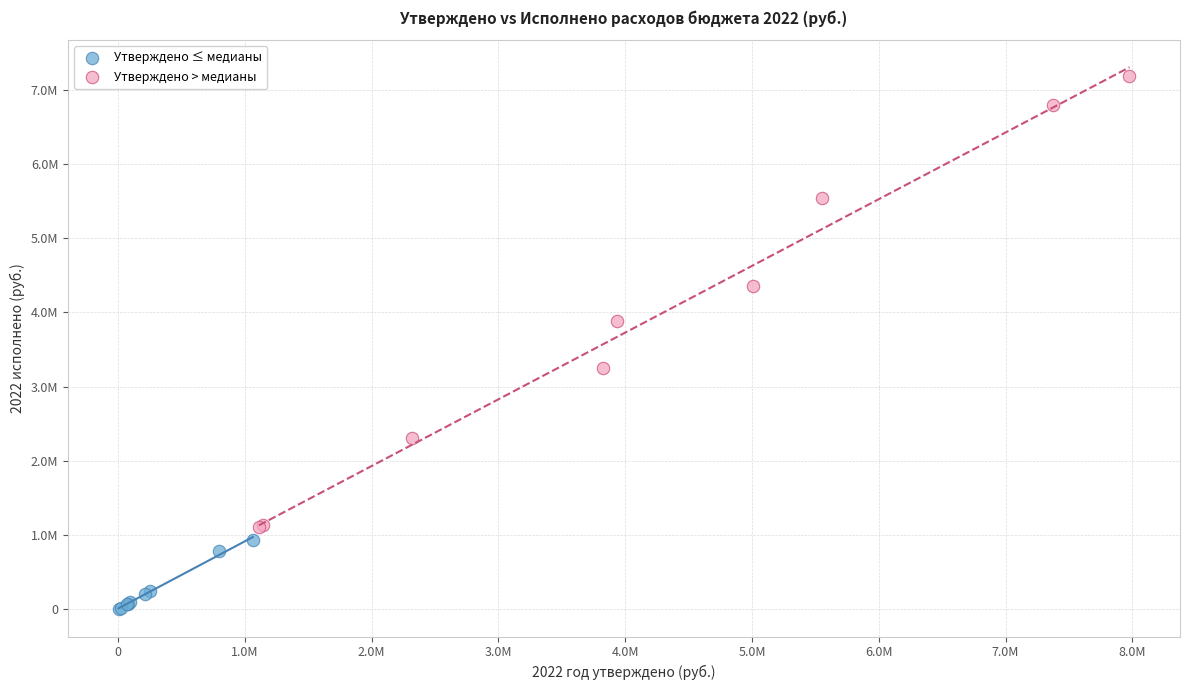

What are all the series names shown in the legend?

Утверждено ≤ медианы, Утверждено > медианы